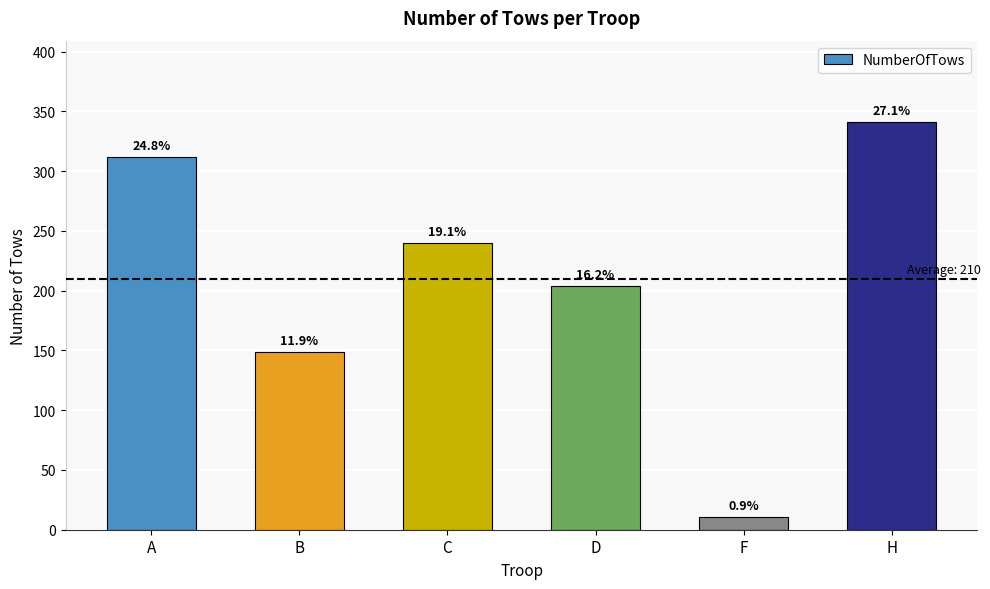

Does the chart contain any negative values?

No